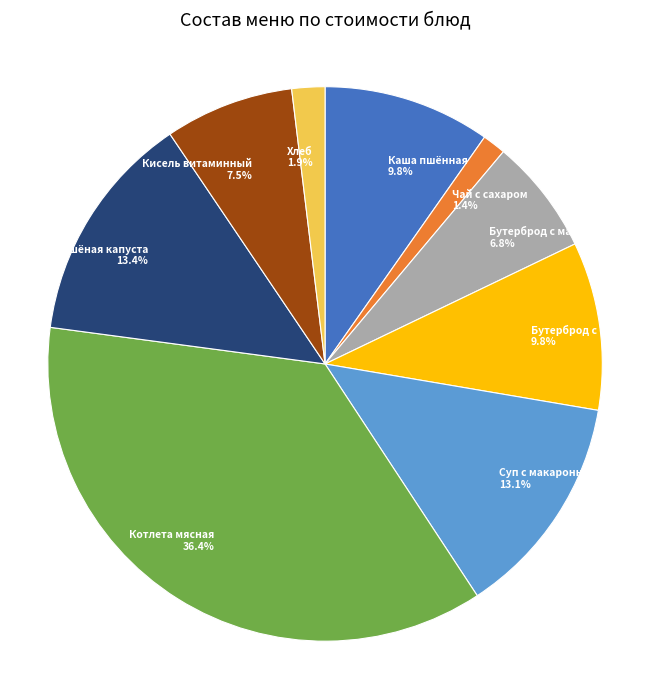

To the nearest percent, what is the average slice percentage?

11%